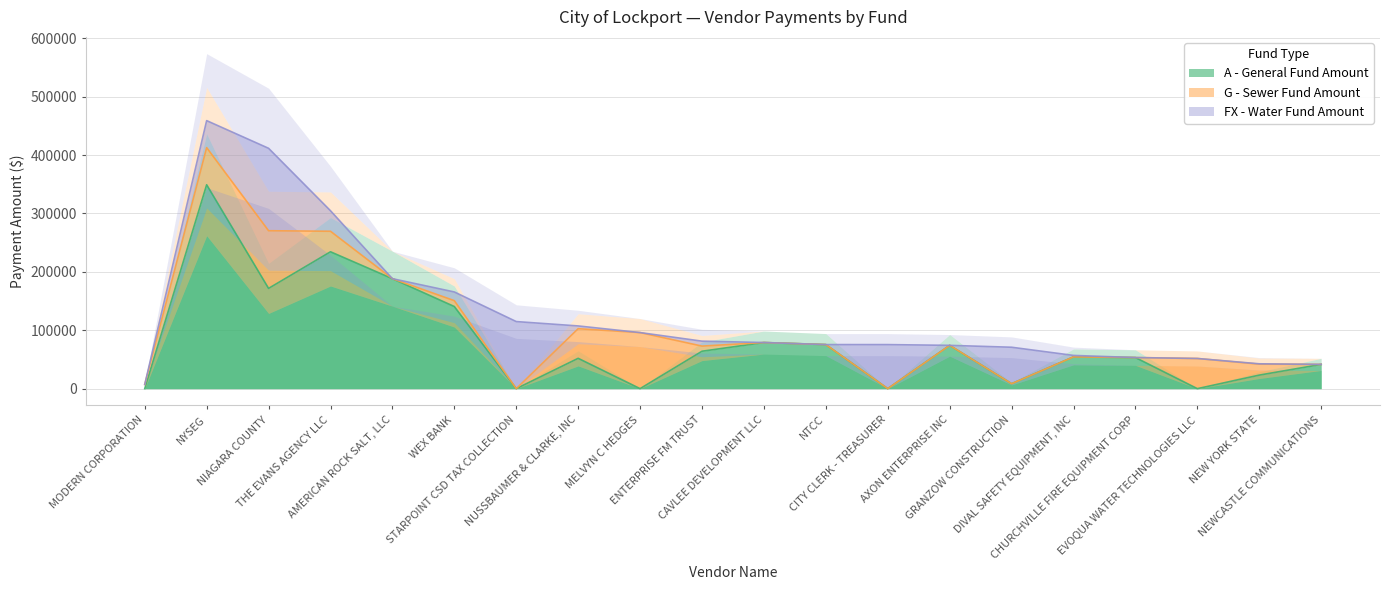

Does the chart have visible grid lines?

Yes